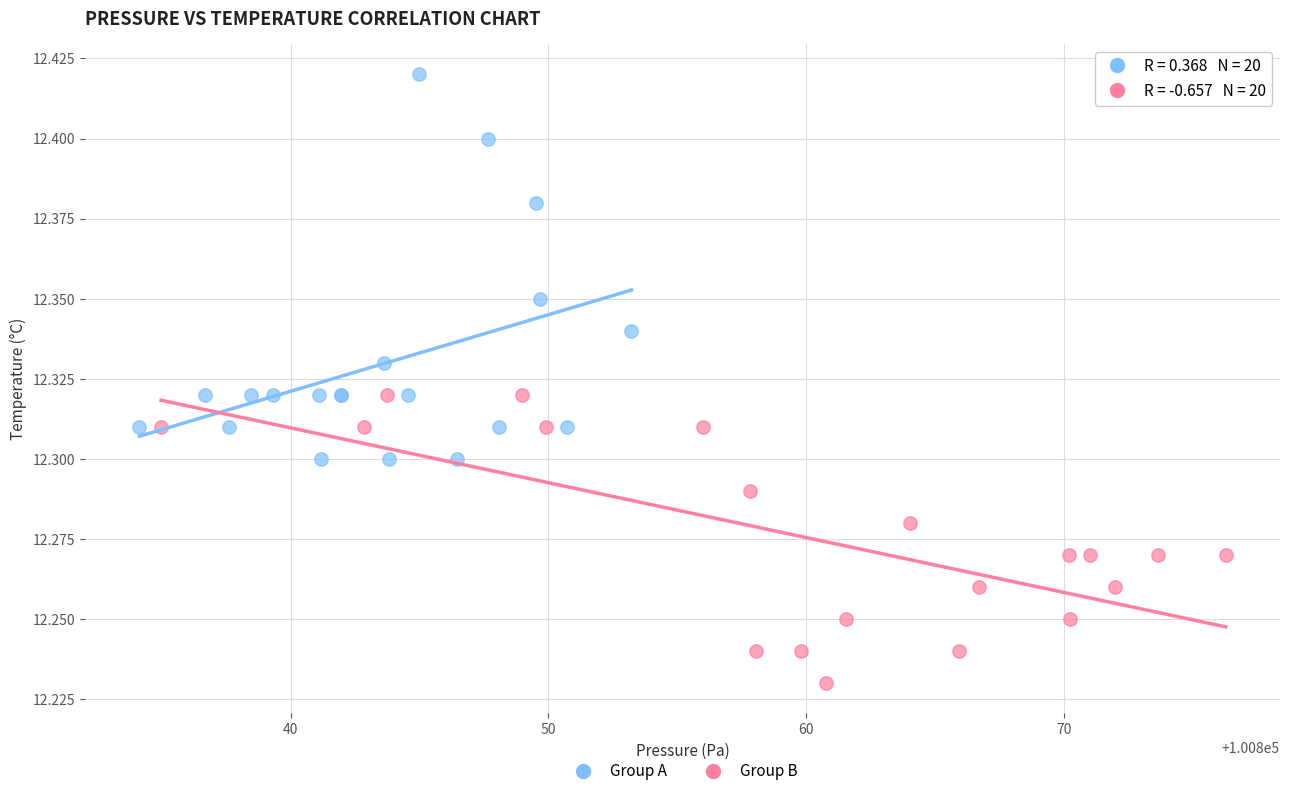

Which series has the widest spread of Y values?

Group A